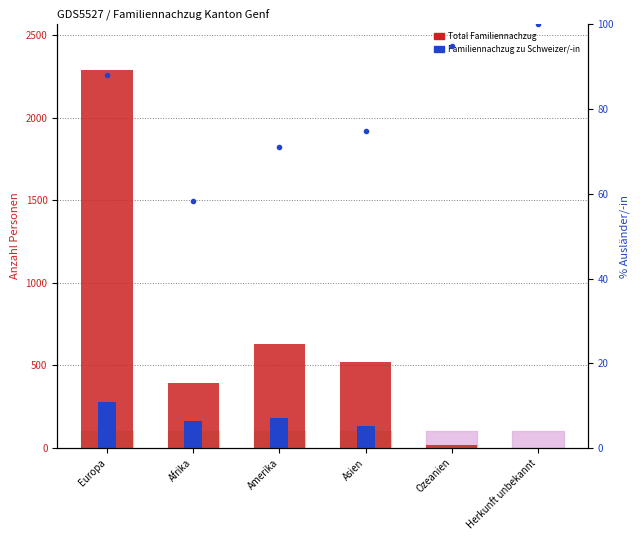

Between Amerika and Ozeanien, which is larger?

Amerika